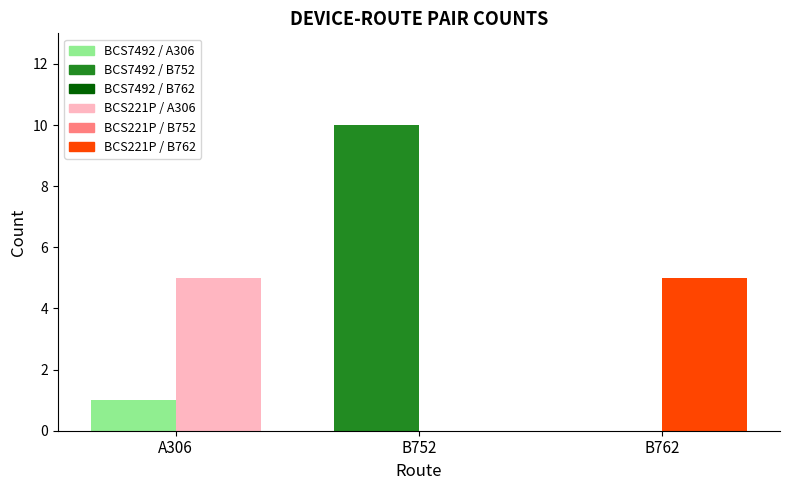

Is the value of BCS7492 at A306 greater than the value of BCS221P at B752?

Yes